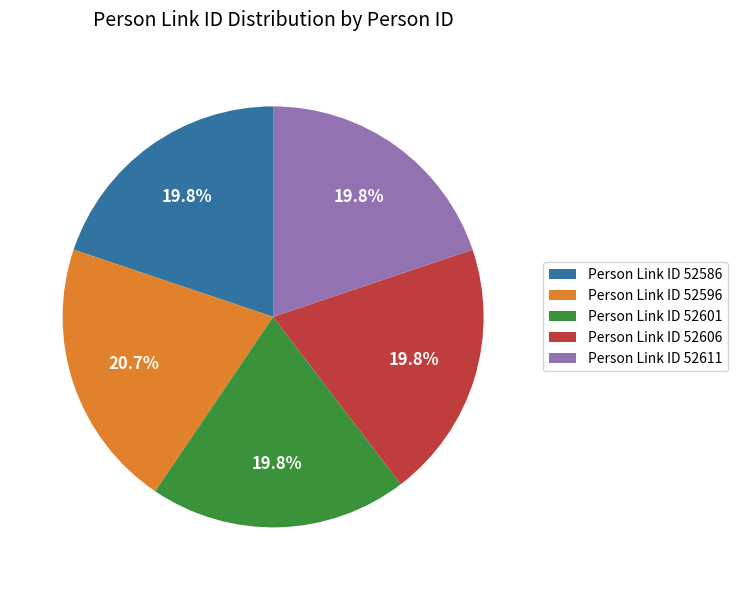

Approximately how many times larger is the value at Person Link ID 52596 compared to Person Link ID 52611?

1.0